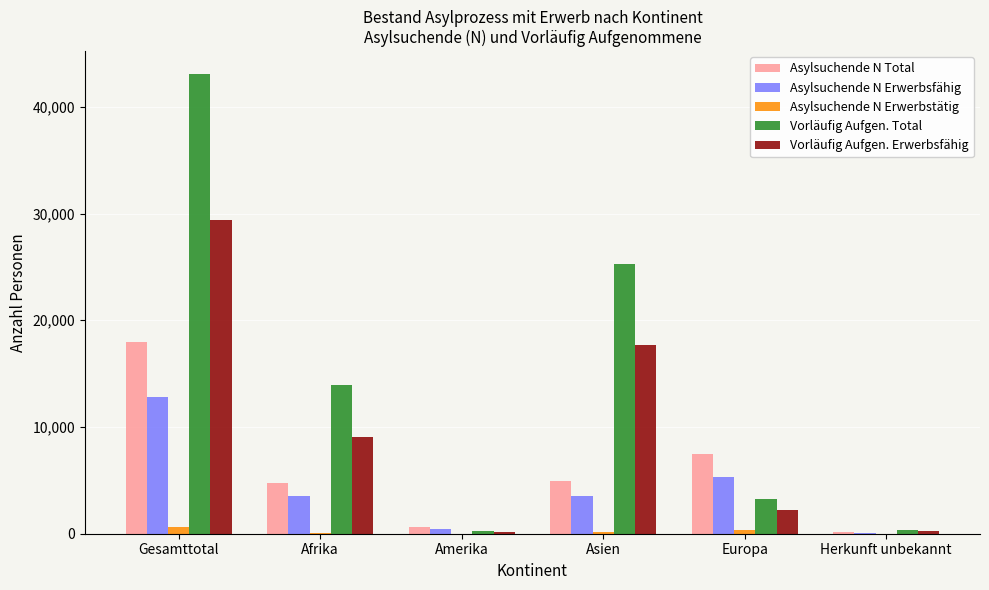

How many groups of bars are there?

6